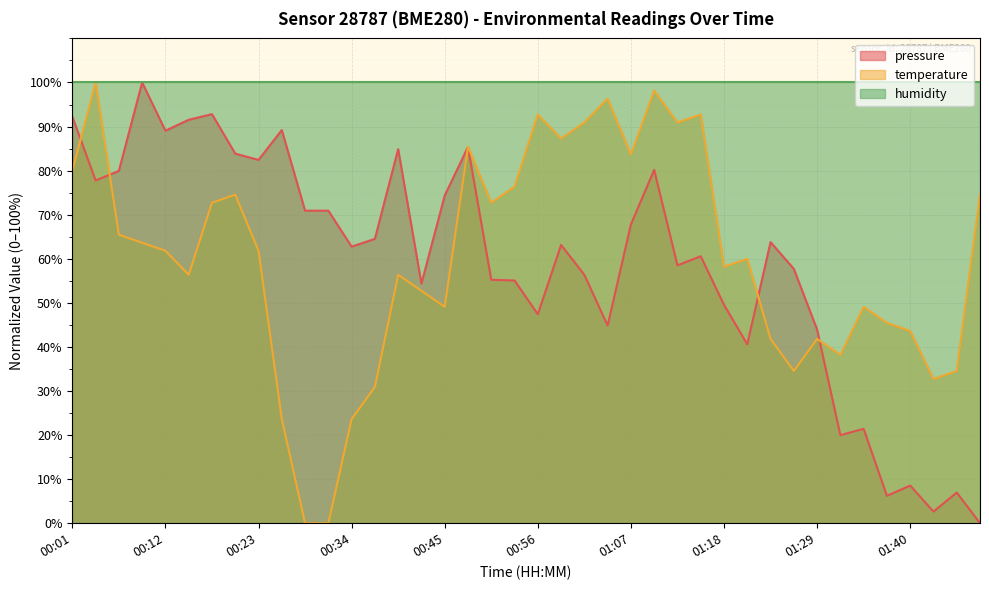

What are all the series names shown in the legend?

pressure, temperature, humidity